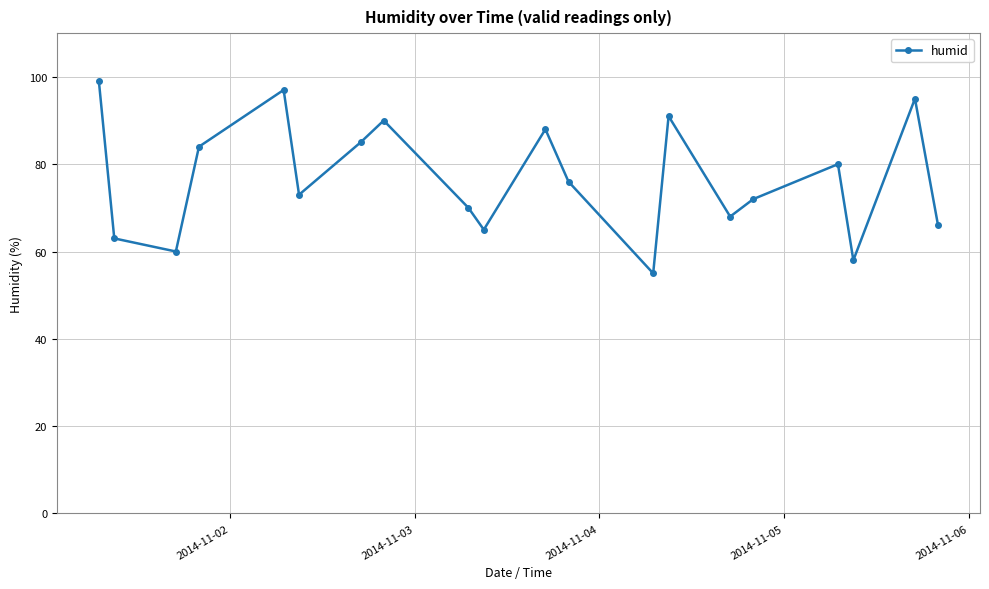

What is the average value?

77